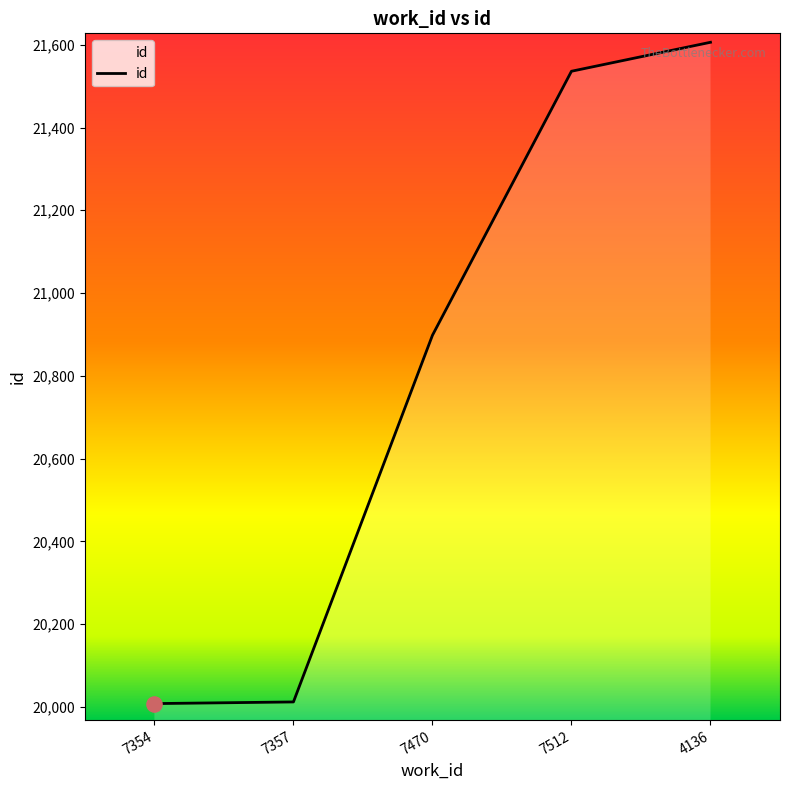

Approximately how many times larger is the value at 7470 compared to 7357?

1.0